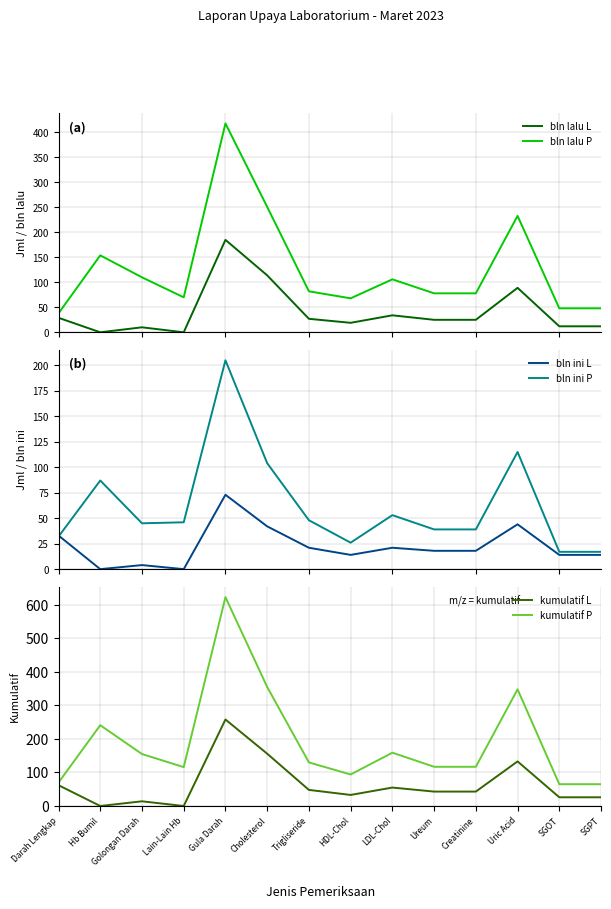

Read the bln lalu P value at LDL-Chol, to the nearest 5.

105